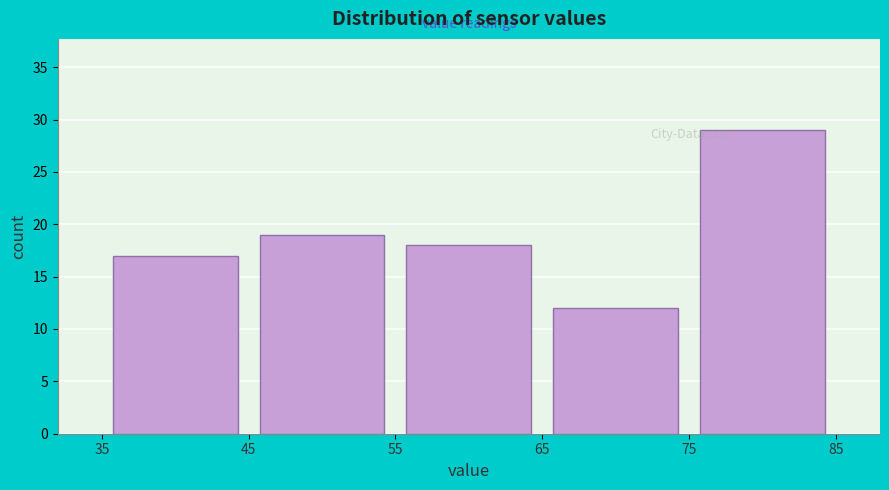

Reading left to right, list every bar in this chart as the range it spans on the x-axis followed by its height. The values are not printed on the chart, so give them approximately, as read against the axis.

35 to 45: 17
45 to 55: 19
55 to 65: 18
65 to 75: 12
75 to 85: 29